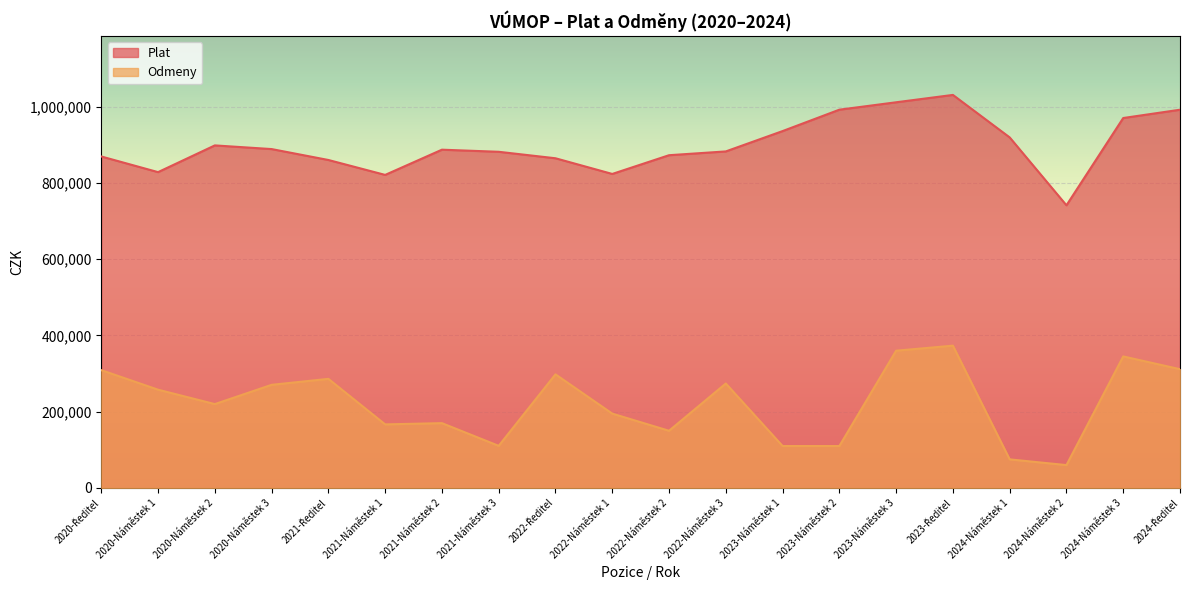

True or false: Odmeny and Plat cross at least once.

False